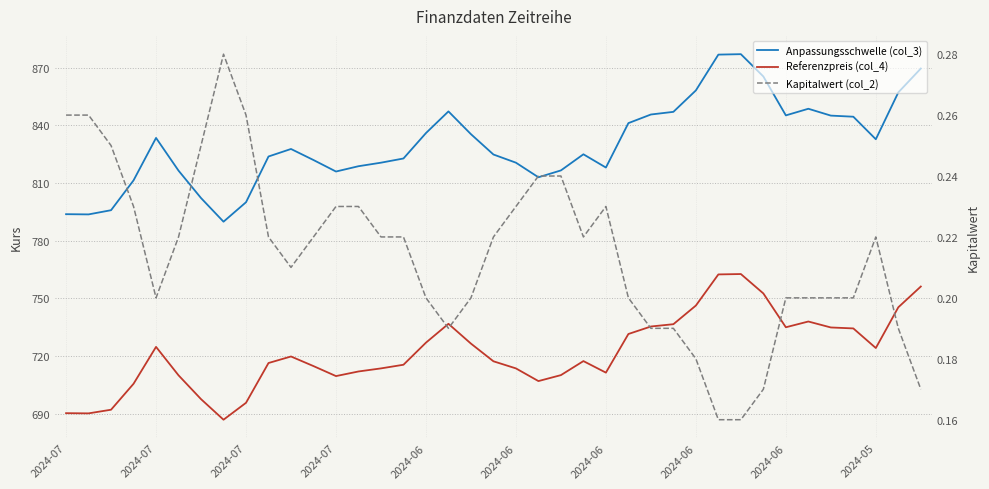

At how many categories does at least one series exceed 556?

39